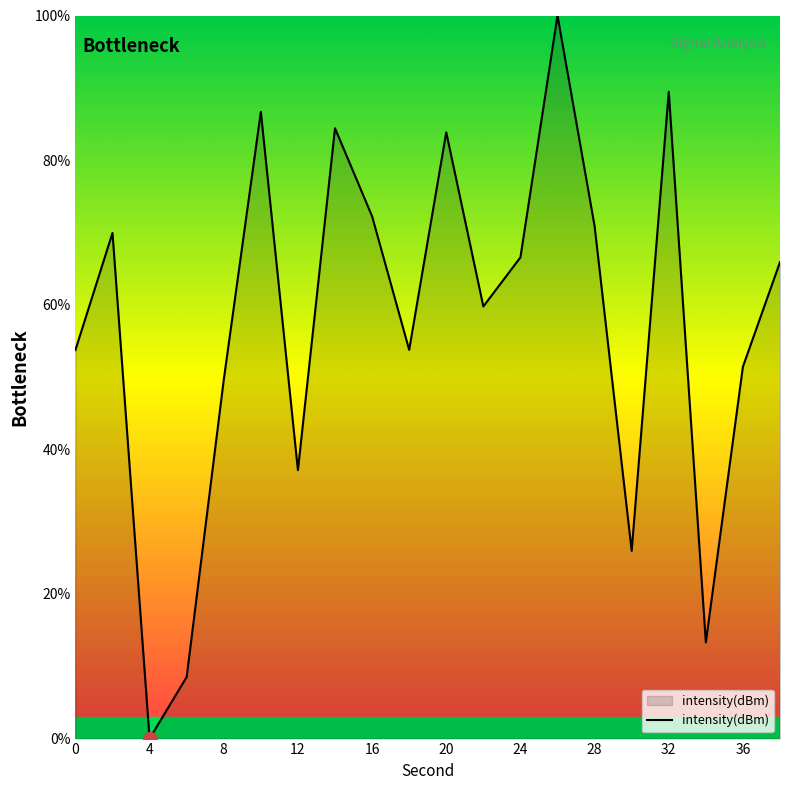

What is the difference between the maximum and minimum values?

100.0